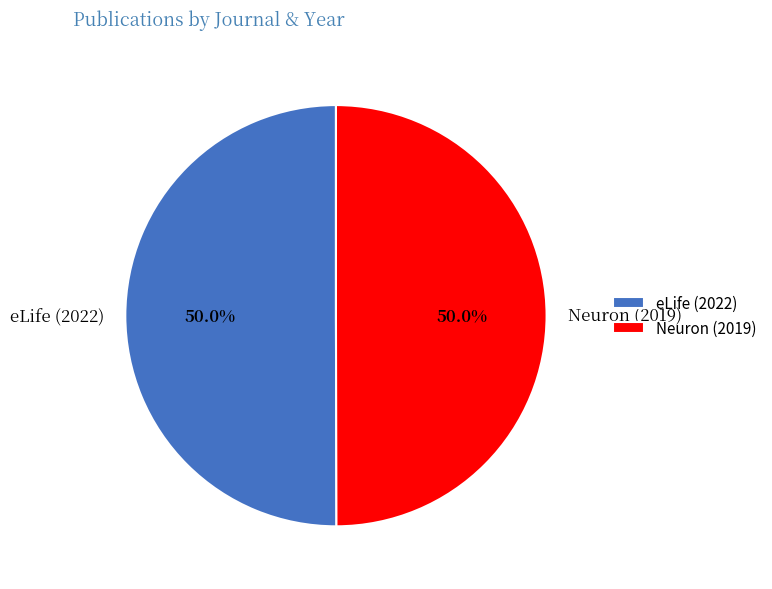

Combined, do eLife (2022) and Neuron (2019) account for over 50%?

Yes